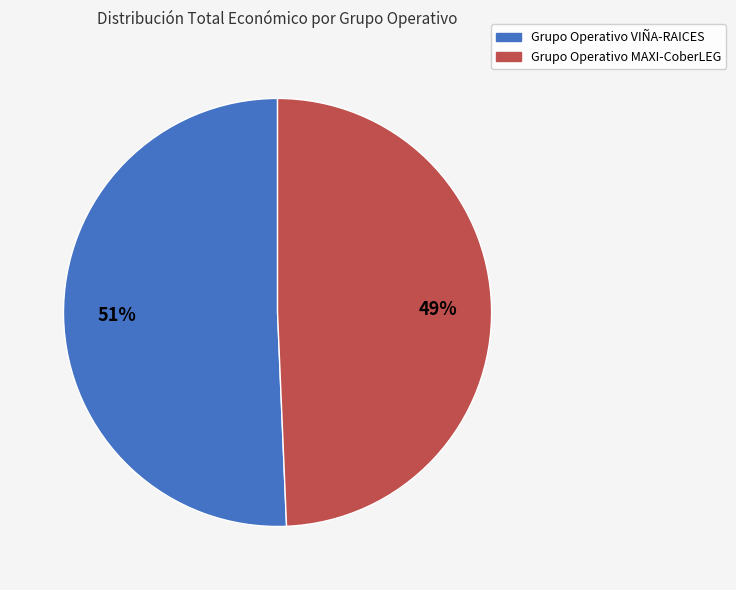

Which slice is the smallest?

Grupo Operativo MAXI-CoberLEG